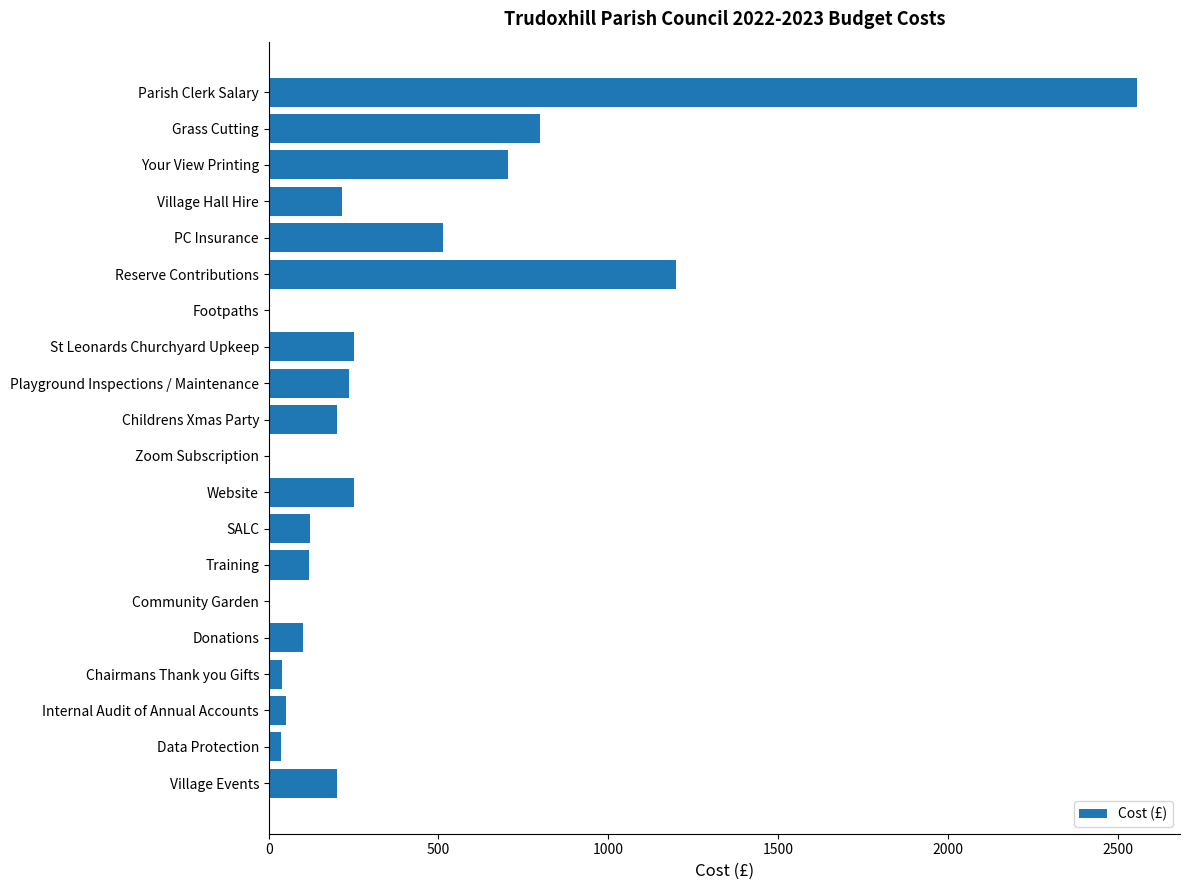

Which label corresponds to the largest value in the chart?

Parish Clerk Salary